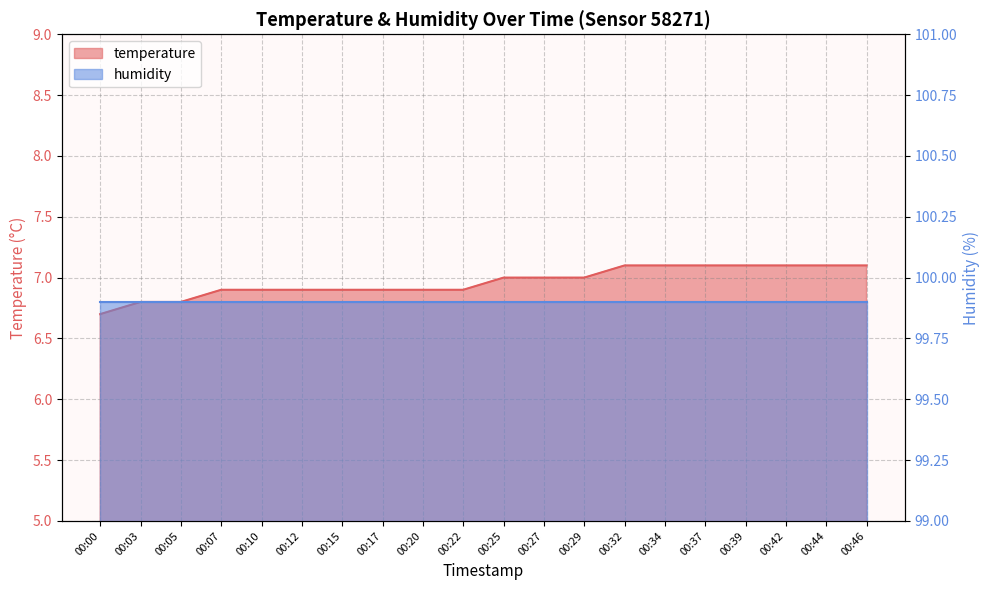

Which label corresponds to the largest value in the chart?

00:32